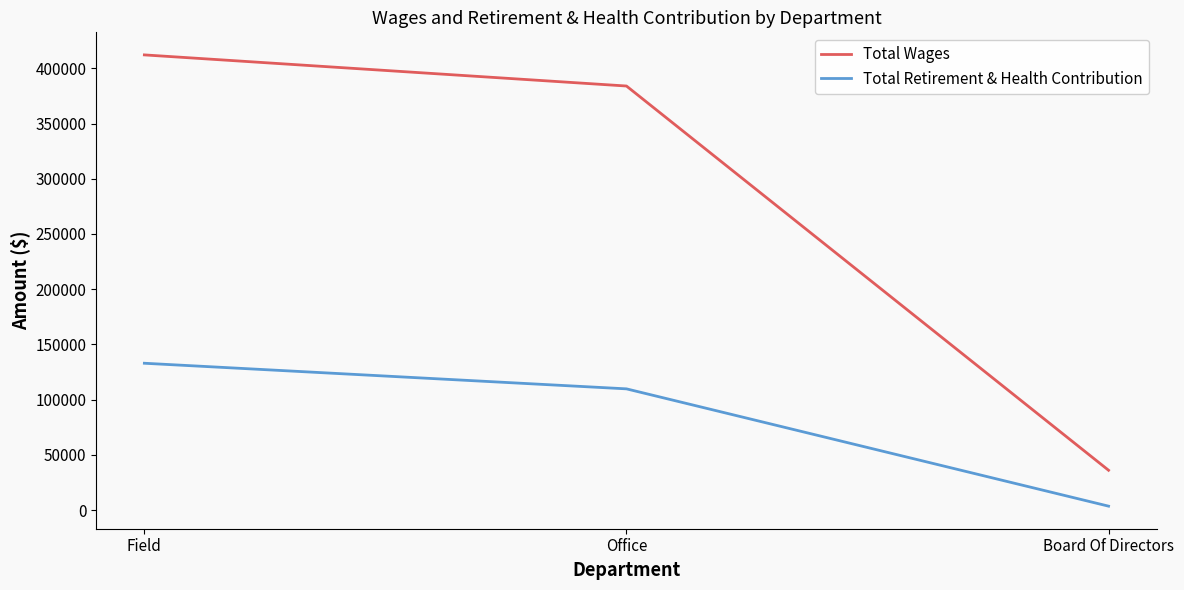

At which label does Total Wages reach its minimum?

Board Of Directors